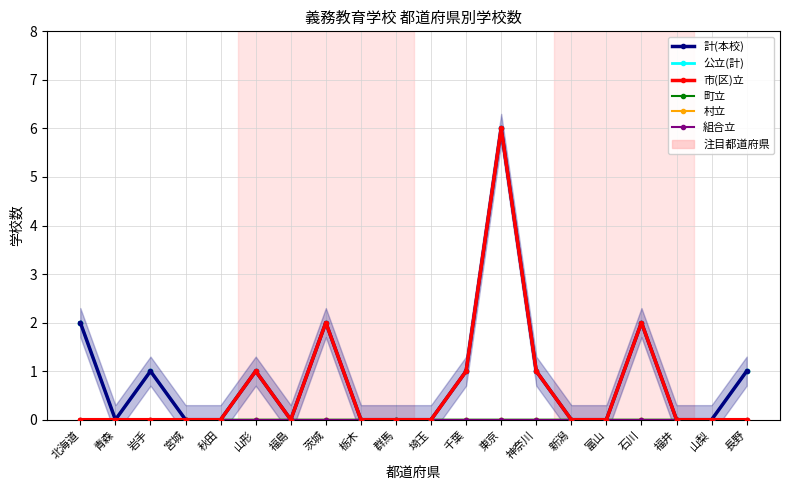

Where is the first local minimum for 市(区)立?

福島